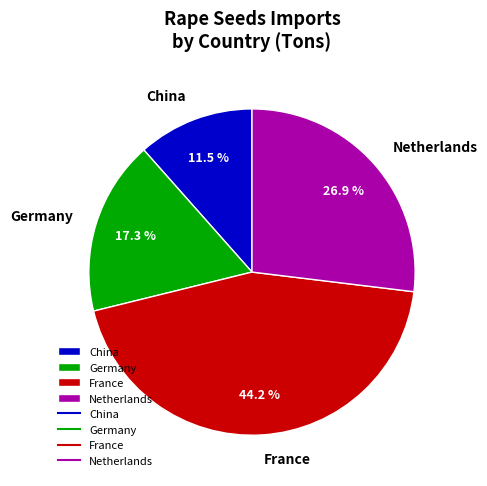

Rank the categories by value from highest to lowest.

France, Netherlands, Germany, China